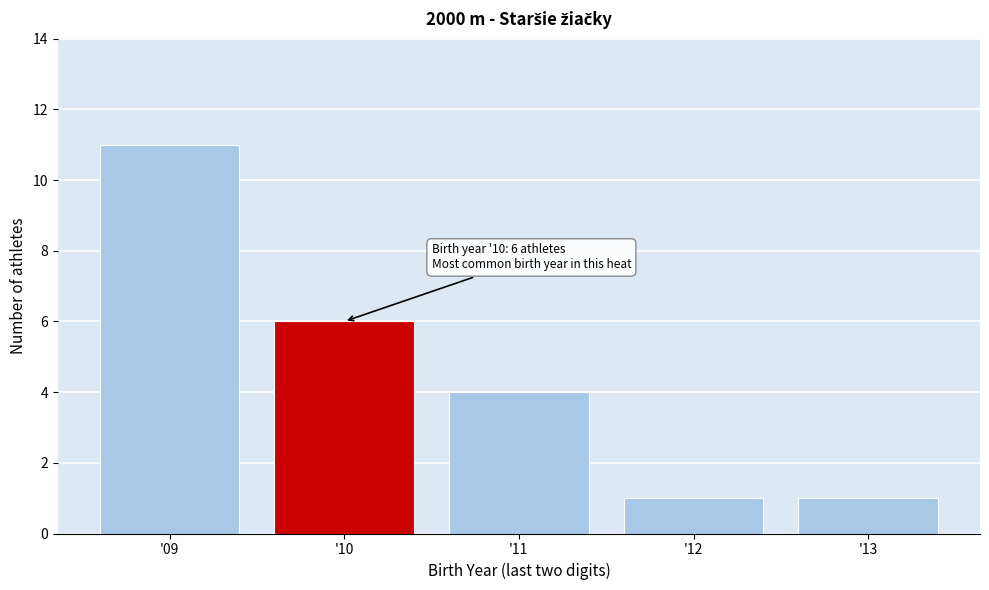

Reading left to right, list all the values displayed in this chart.

11	6	4	1	1